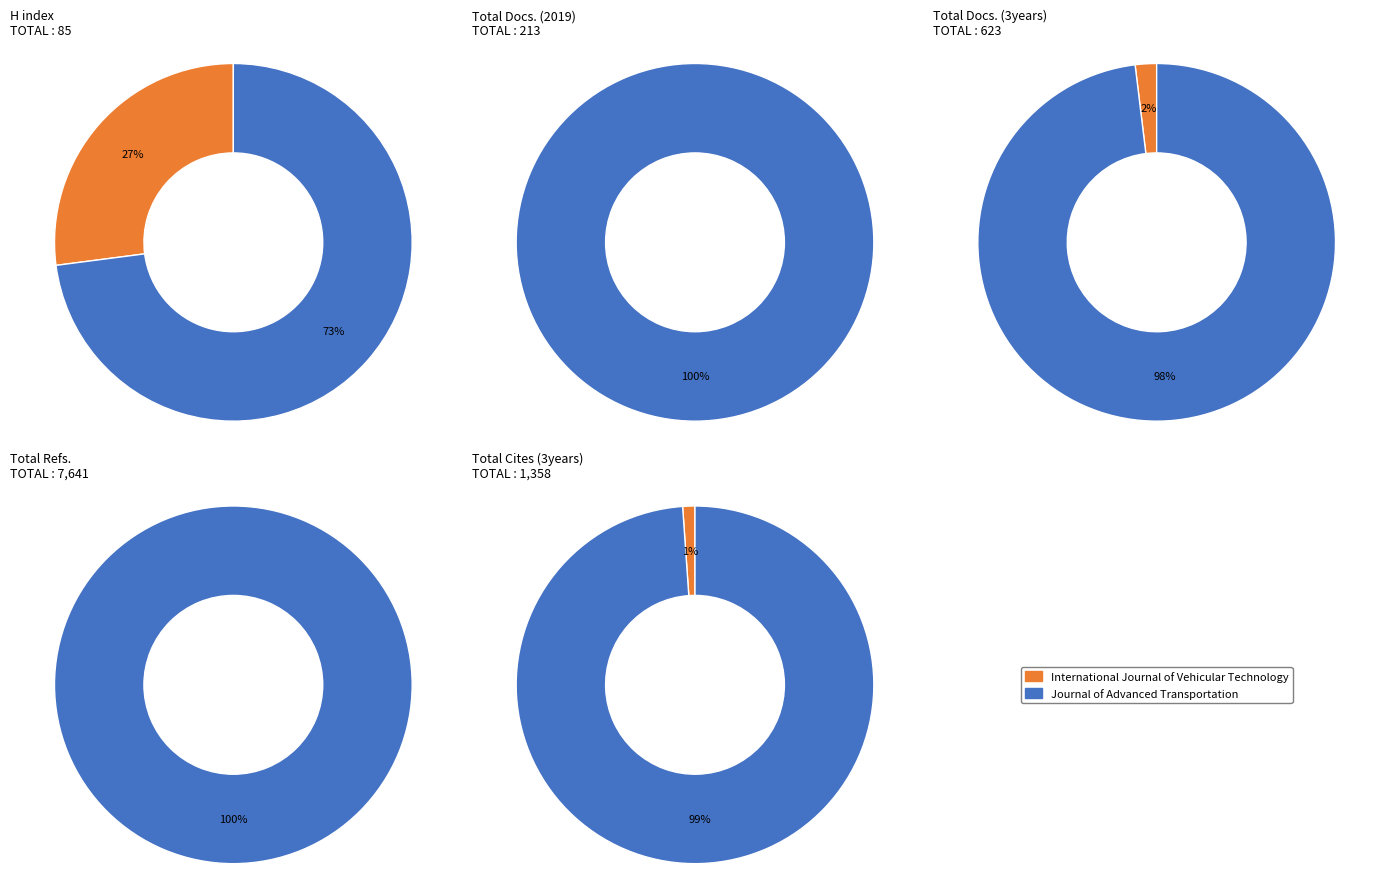

Which slice is the smallest?

International Journal of Vehicular Technology